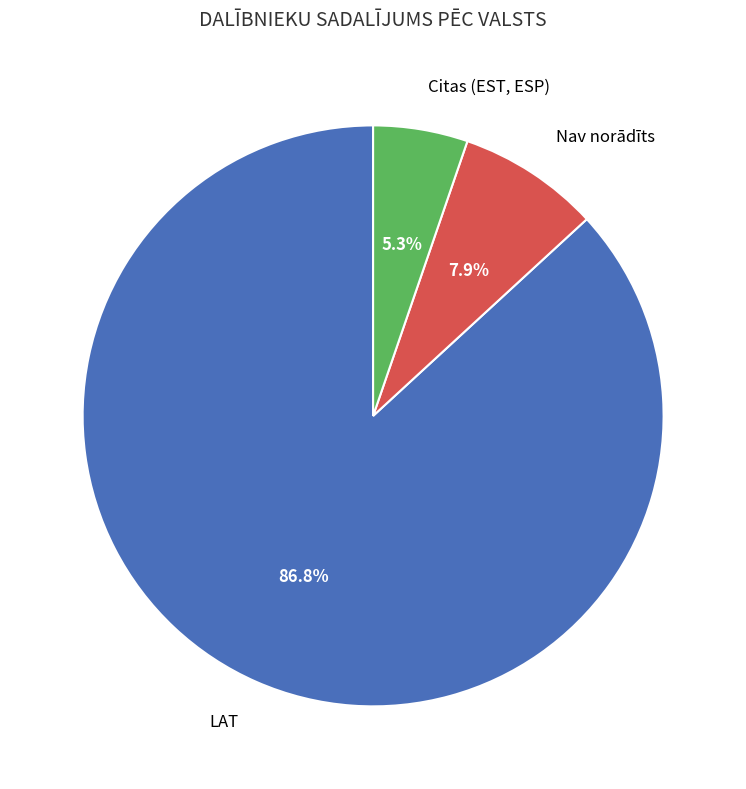

Count the number of slices in the pie.

3